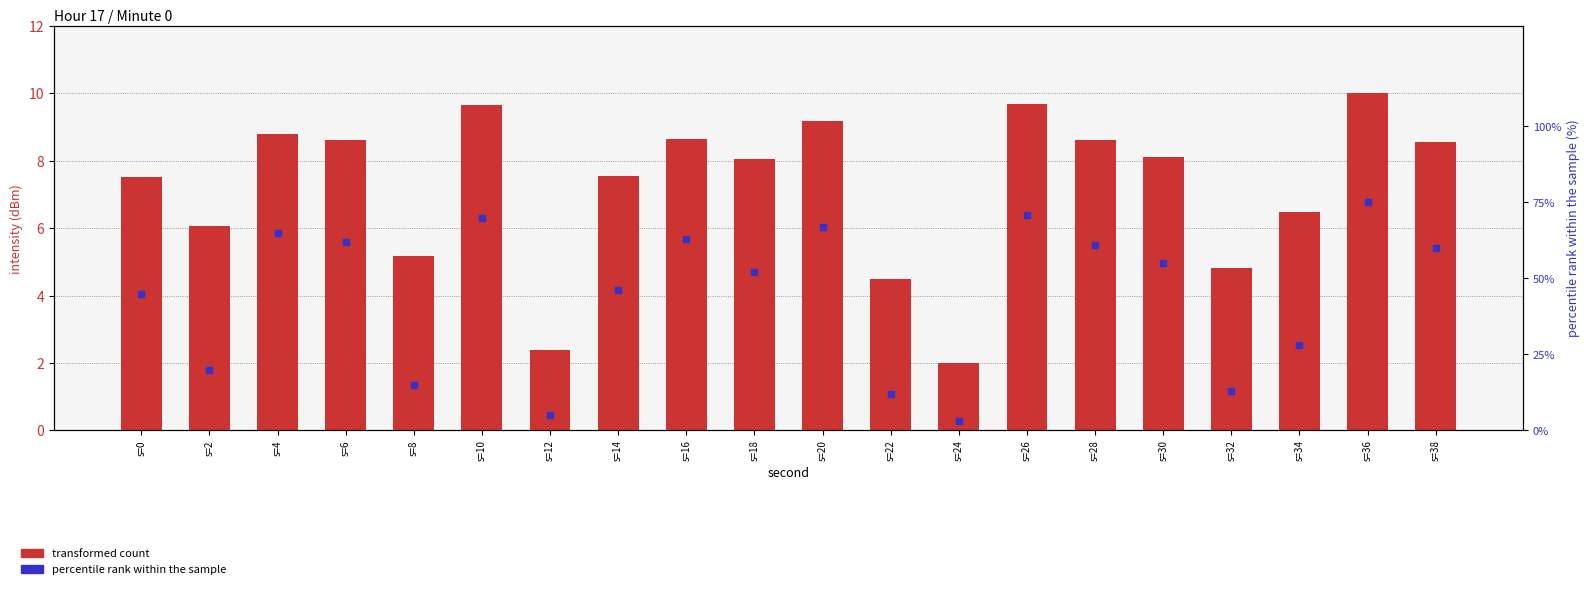

Which series contains the lowest Y value?

transformed count